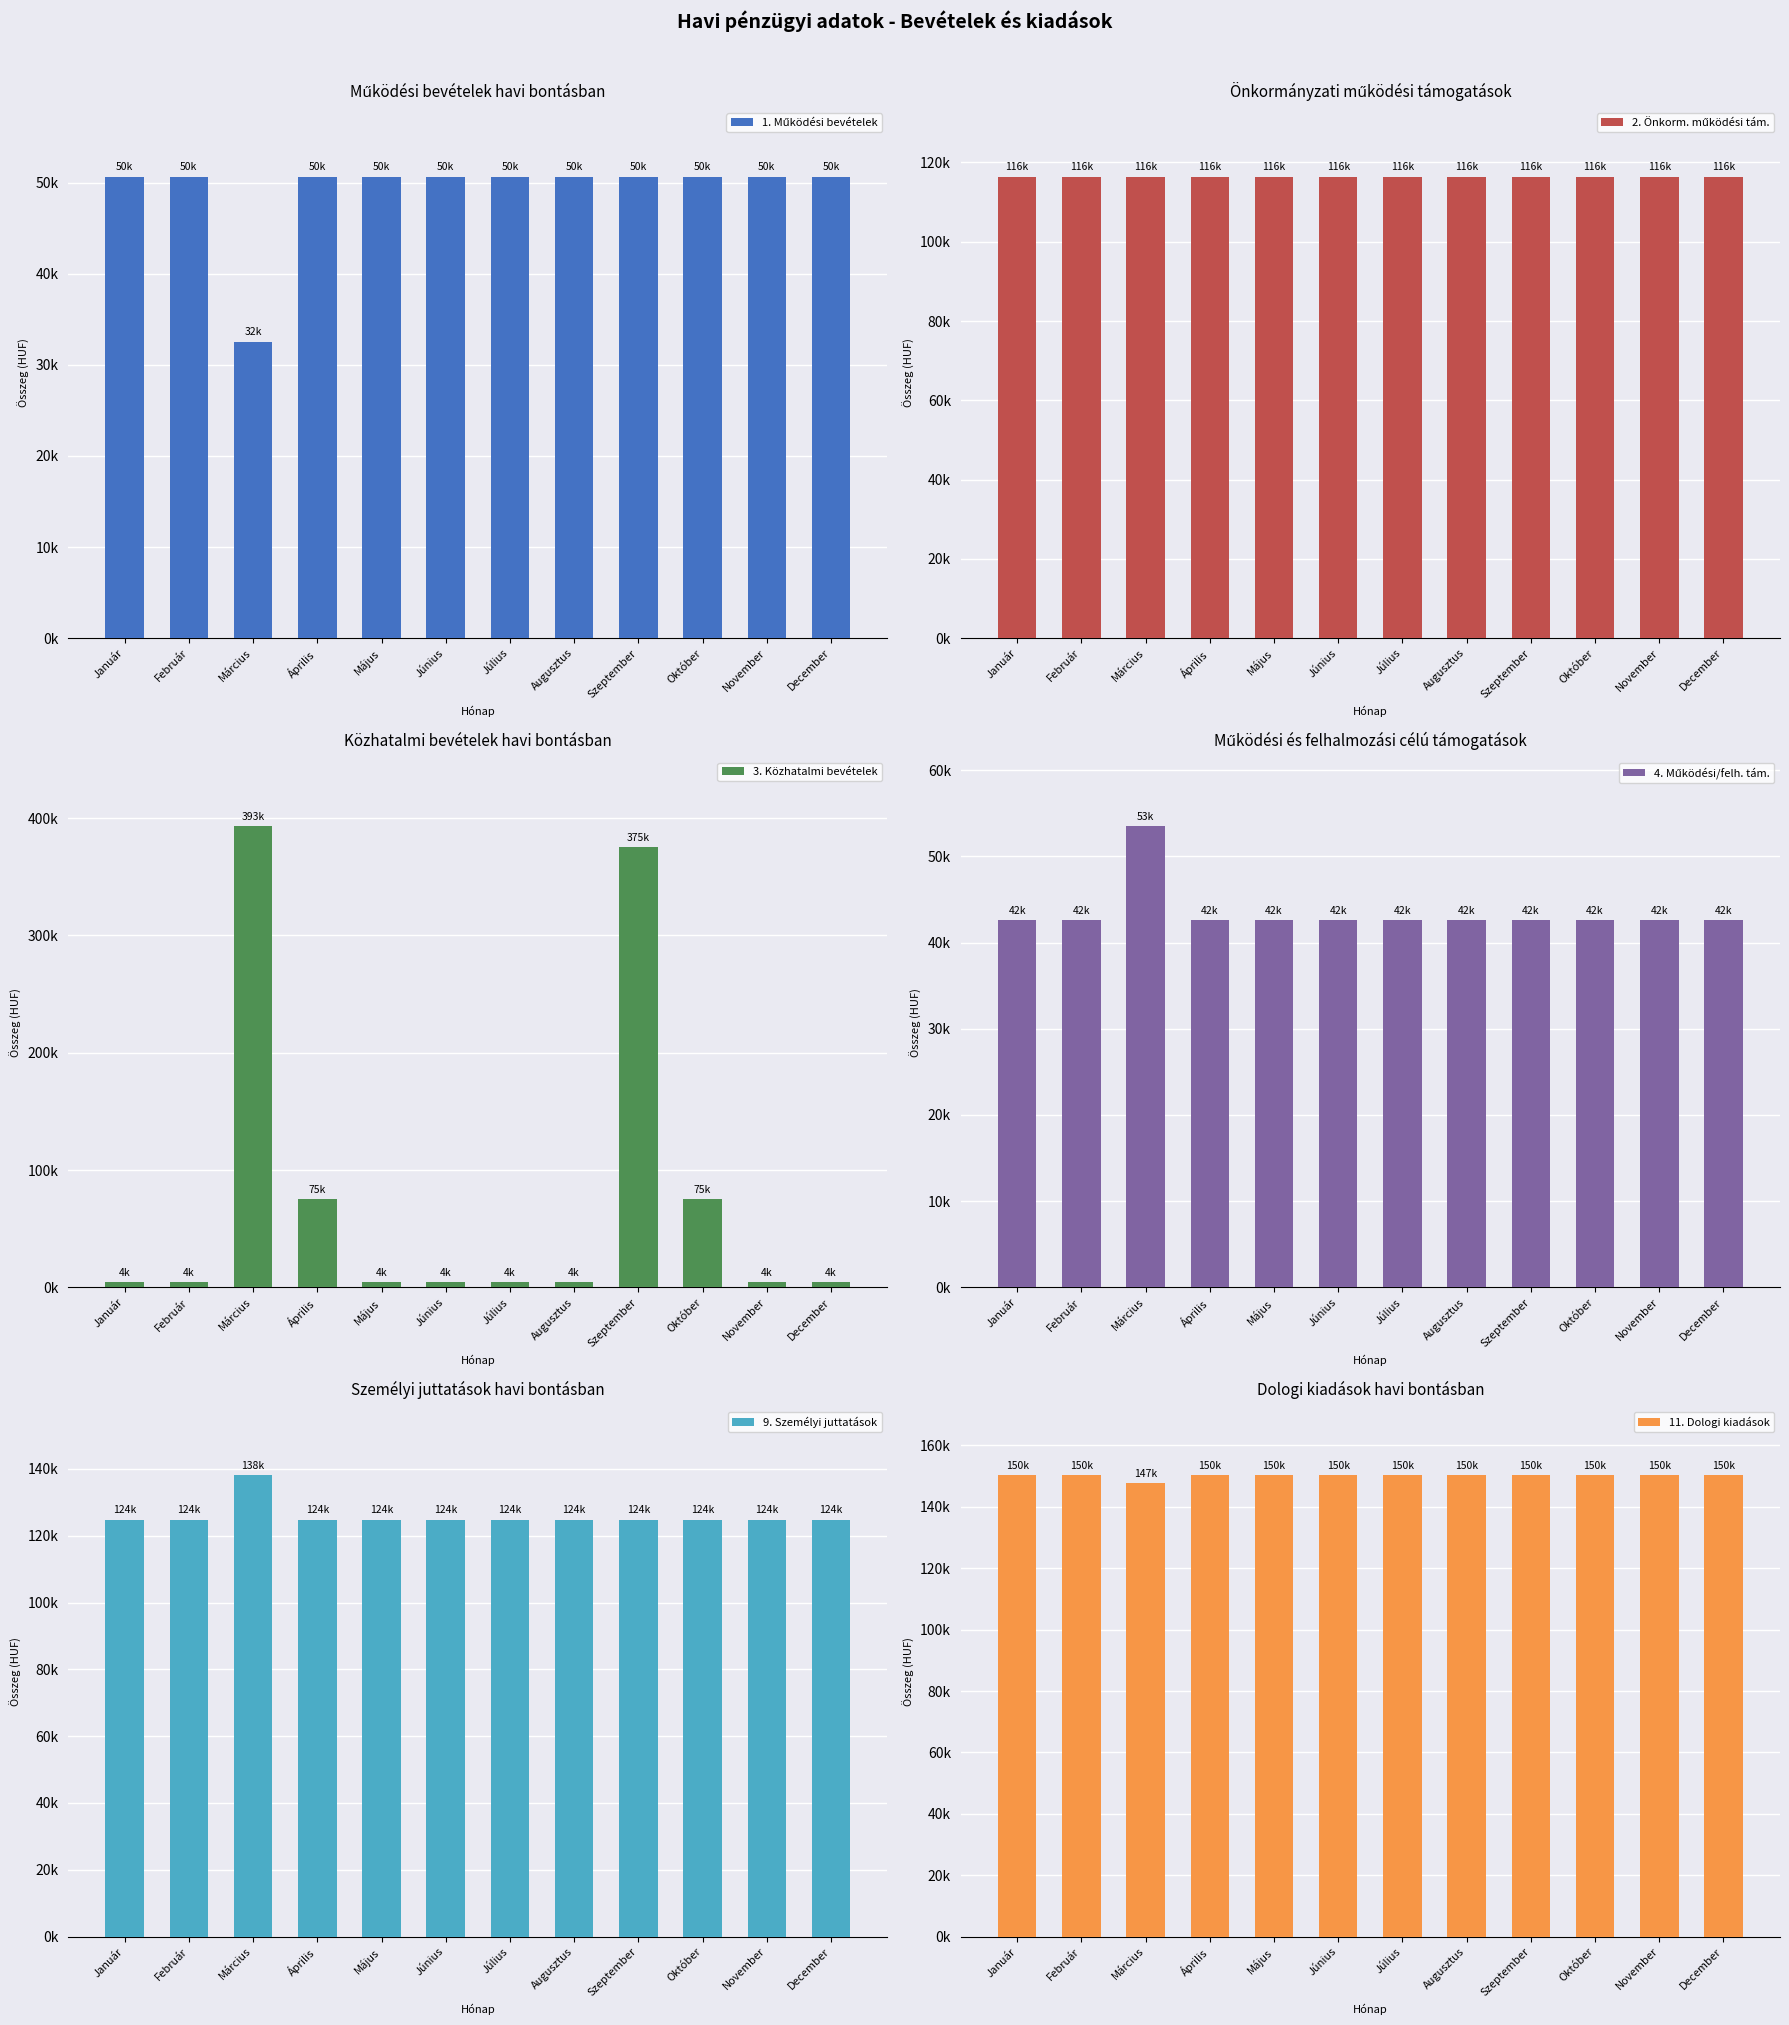

Is it true that 1. Működési bevételek equals 32546 at Március?

True